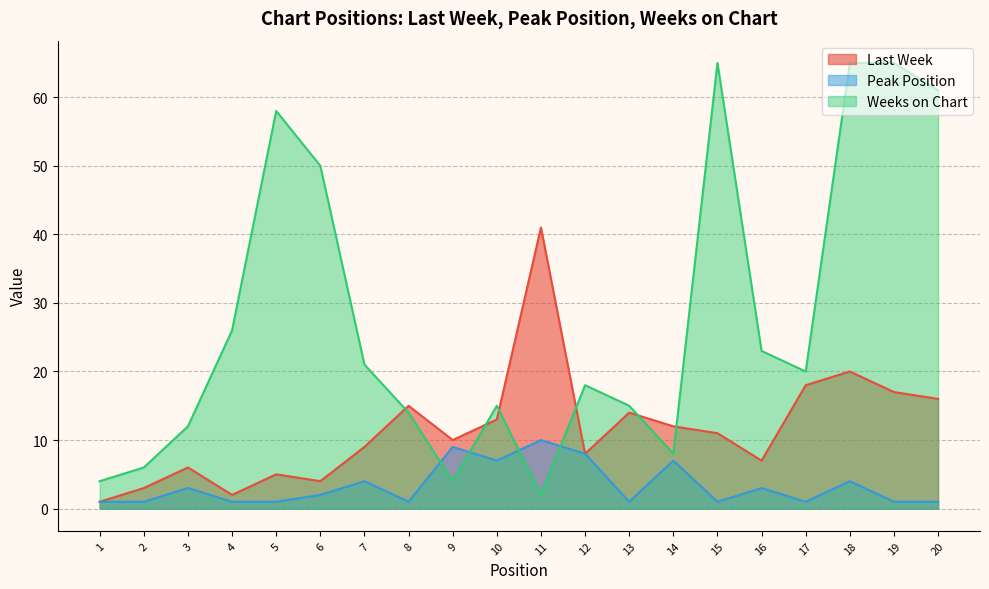

Is it true that Weeks on Chart equals 24 at 5?

False